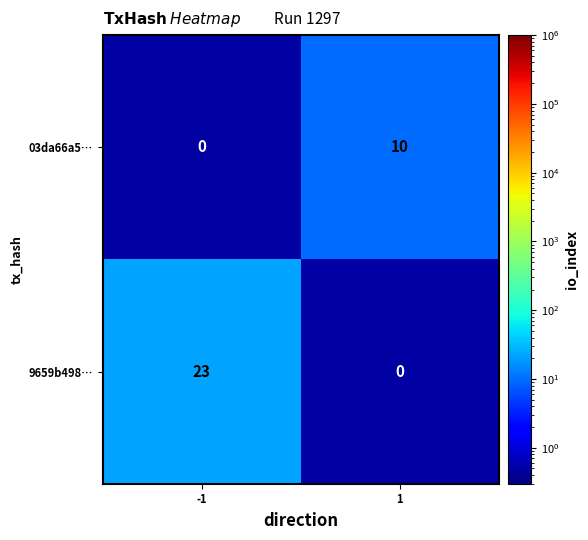

Reading right to left, transcribe all the data shown in this chart.

03da66a5…: 1=10	-1=0
9659b498…: 1=0	-1=23